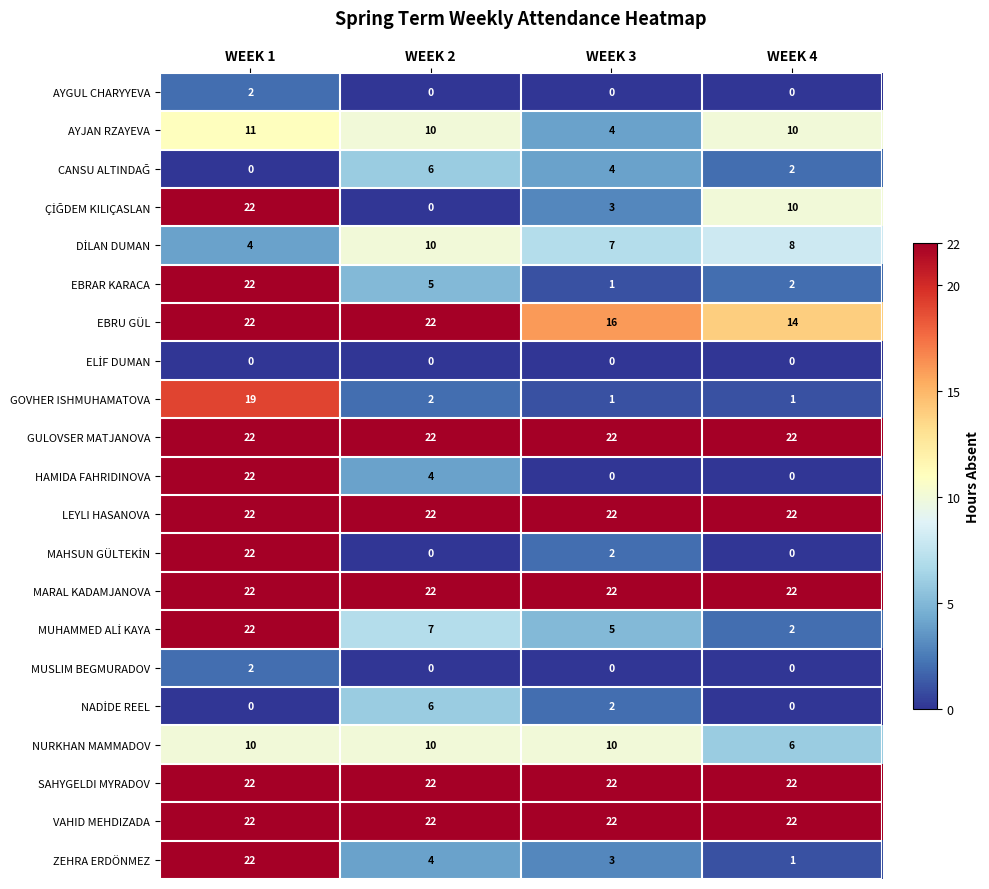

What is the greatest value displayed?

22